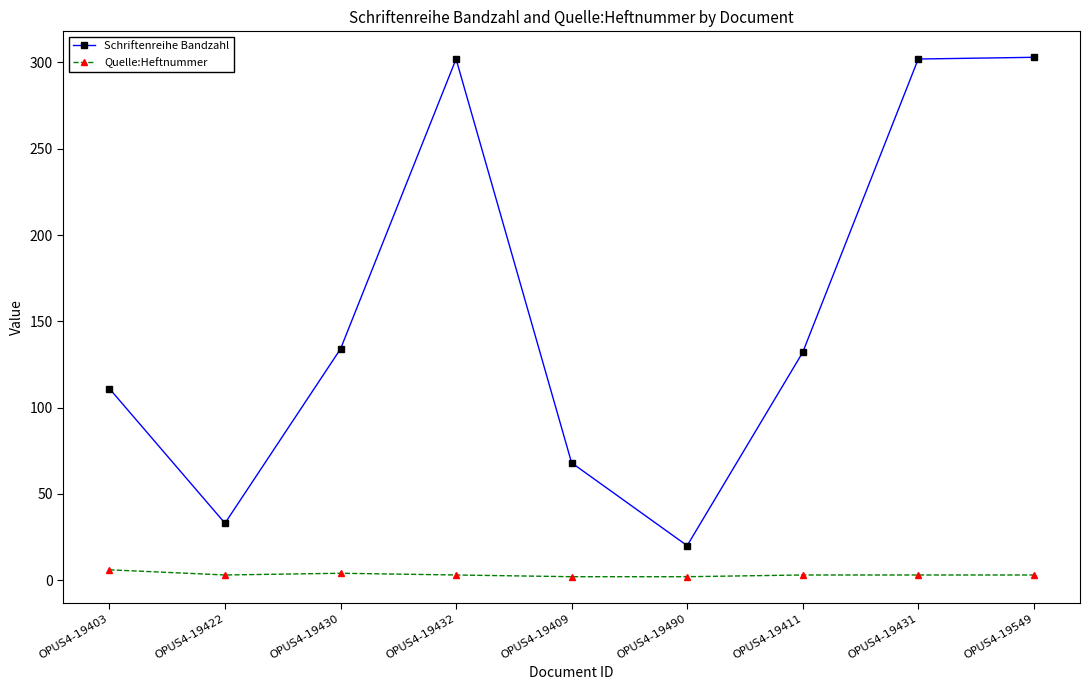

What is the highest value of the Schriftenreihe Bandzahl series?

303